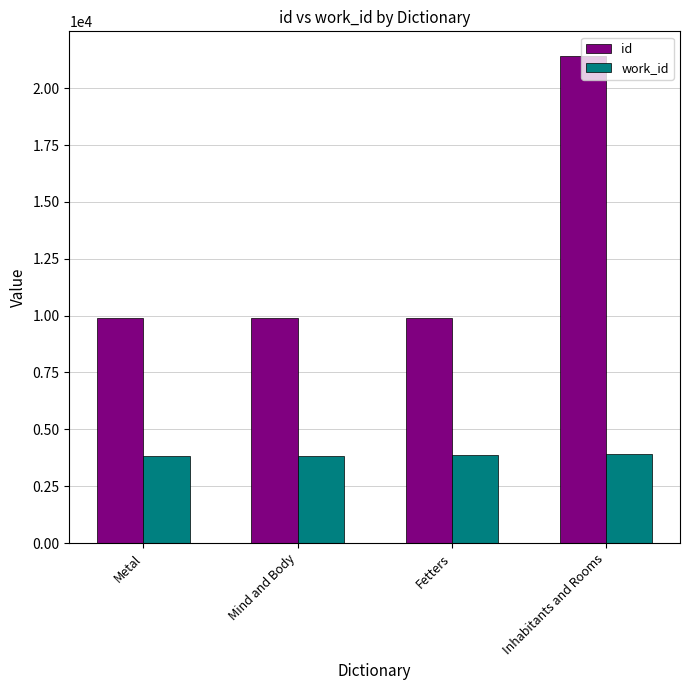

At Mind and Body, list the series in order from largest to smallest.

id, work_id